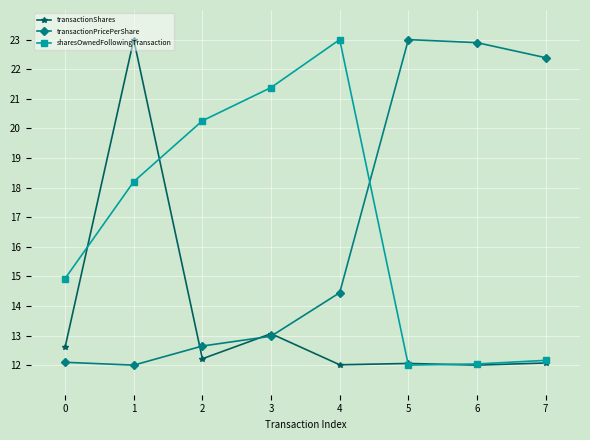

What is the maximum value for transactionShares?

23.0